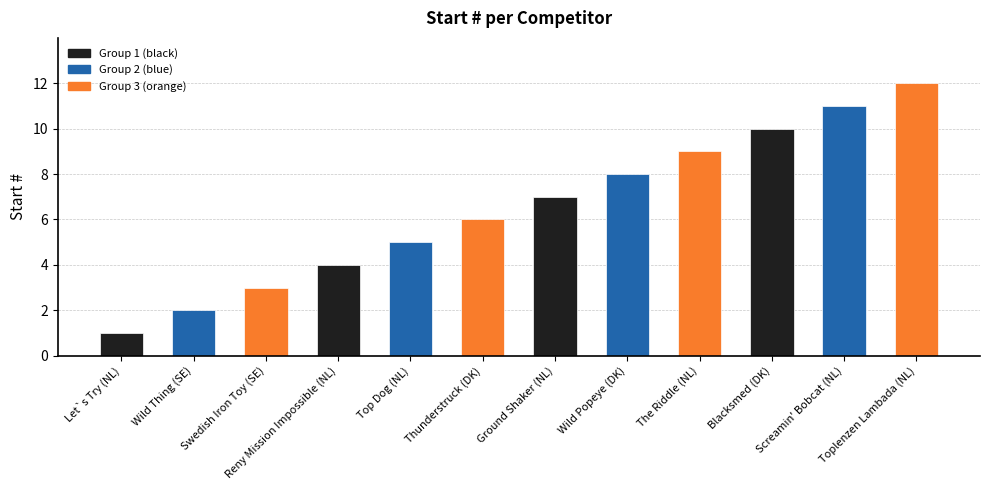

True or false: the data shows 1 at Top Dog (NL).

False